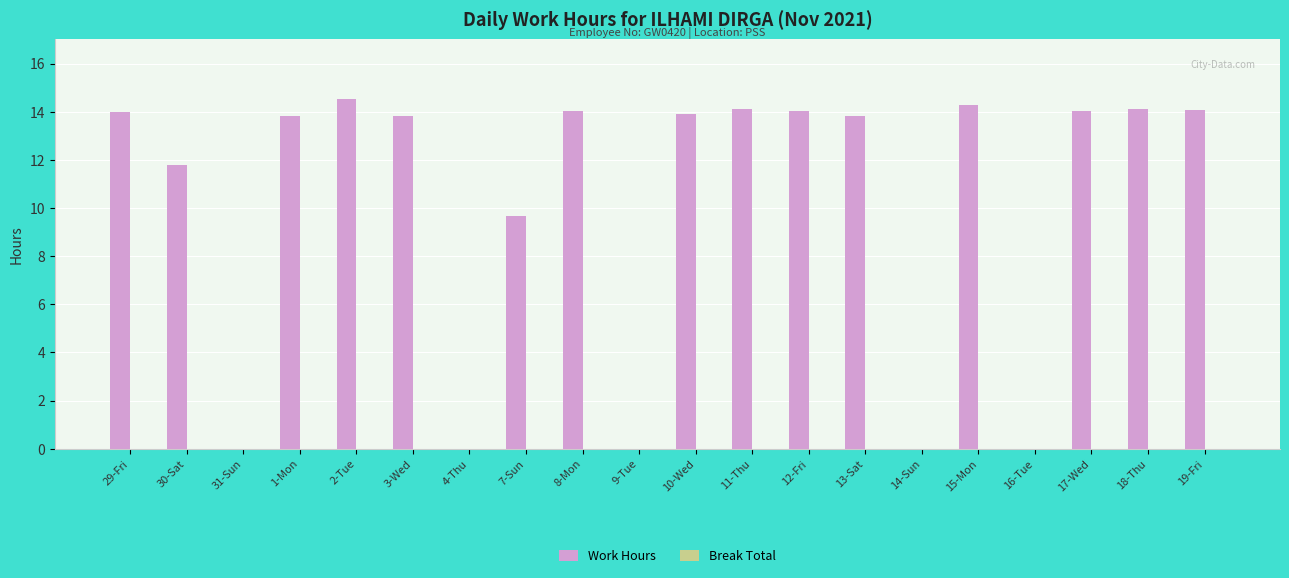

Which has a higher value, 31-Sun or 12-Fri?

12-Fri